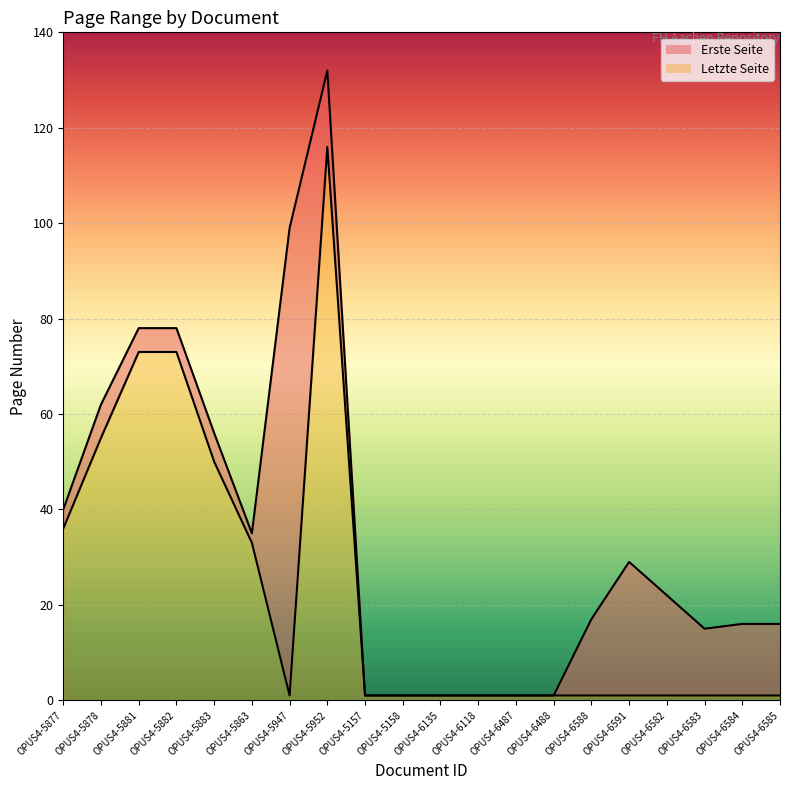

What is the total value across all series at OPUS4-5157?

2